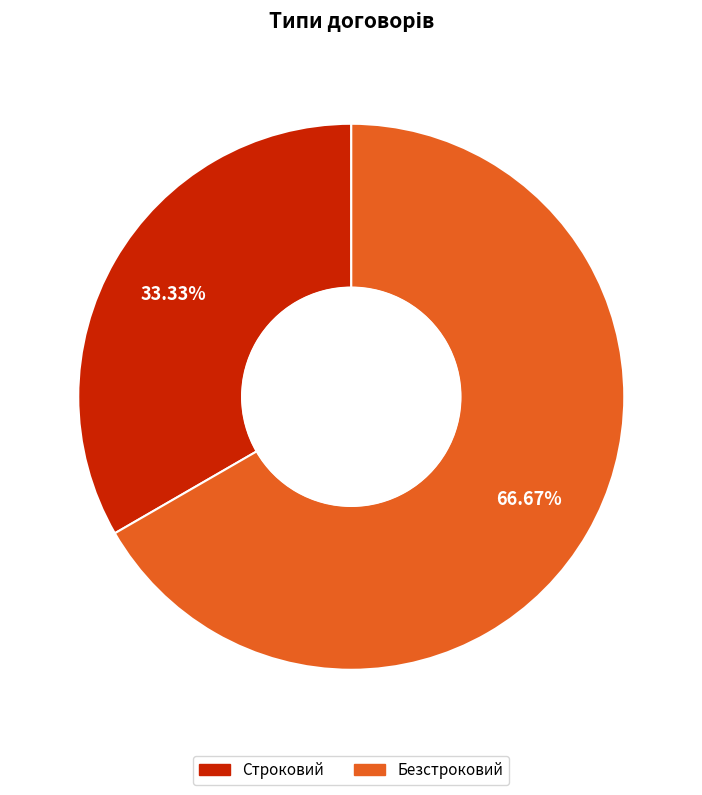

What is the ratio of the value at Строковий to the value at Безстроковий?

0.5